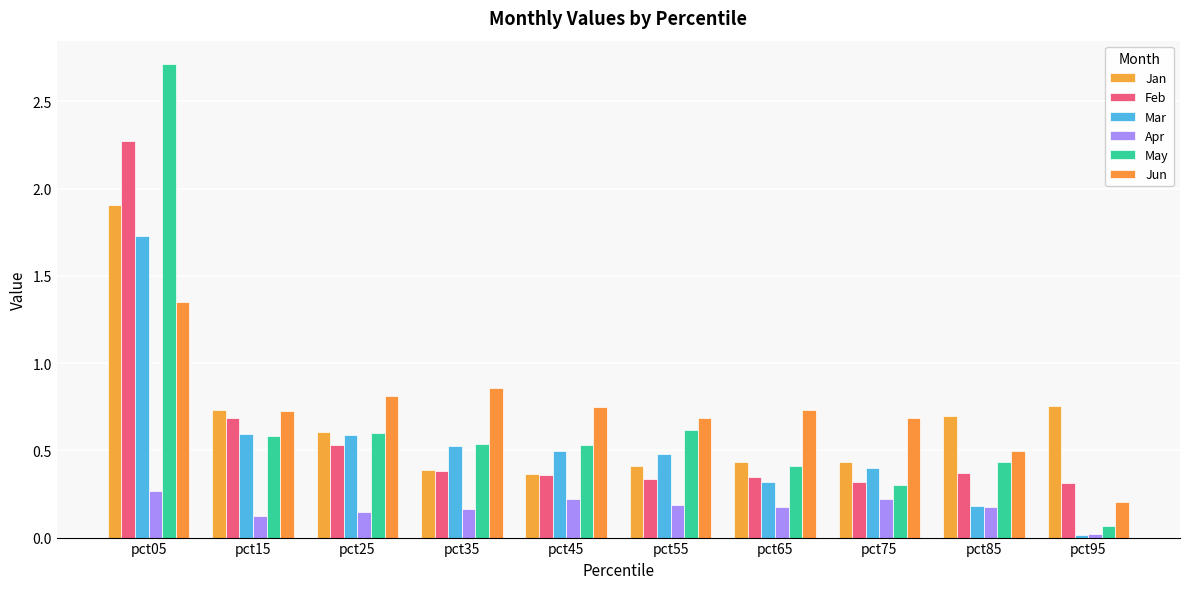

At which category is the sum across all series the highest?

pct05